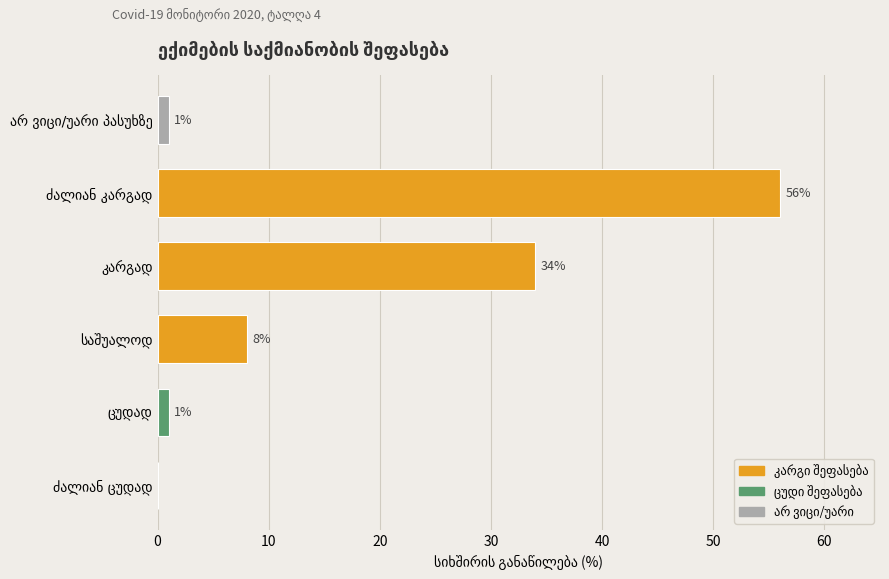

Are the bars horizontal?

Yes